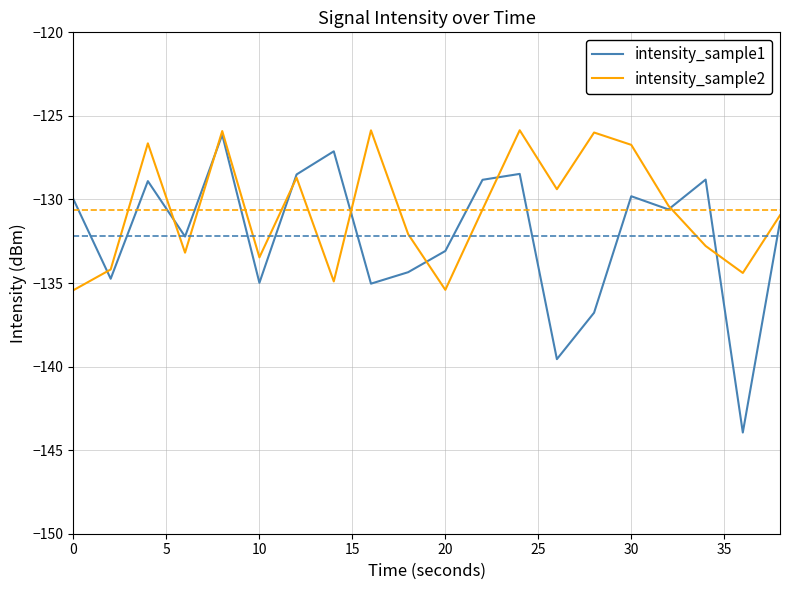

What is the minimum value shown in the chart?

-143.9